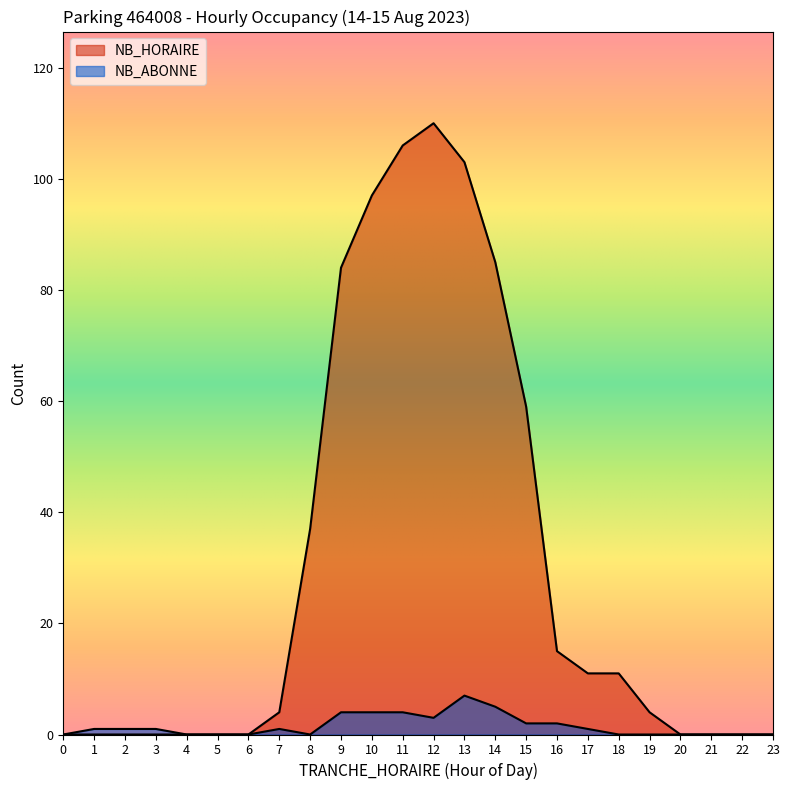

At which label does NB_HORAIRE reach its peak?

12